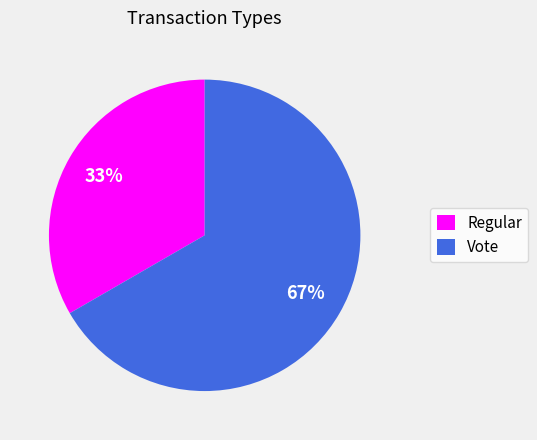

How many slices are in this pie chart?

2